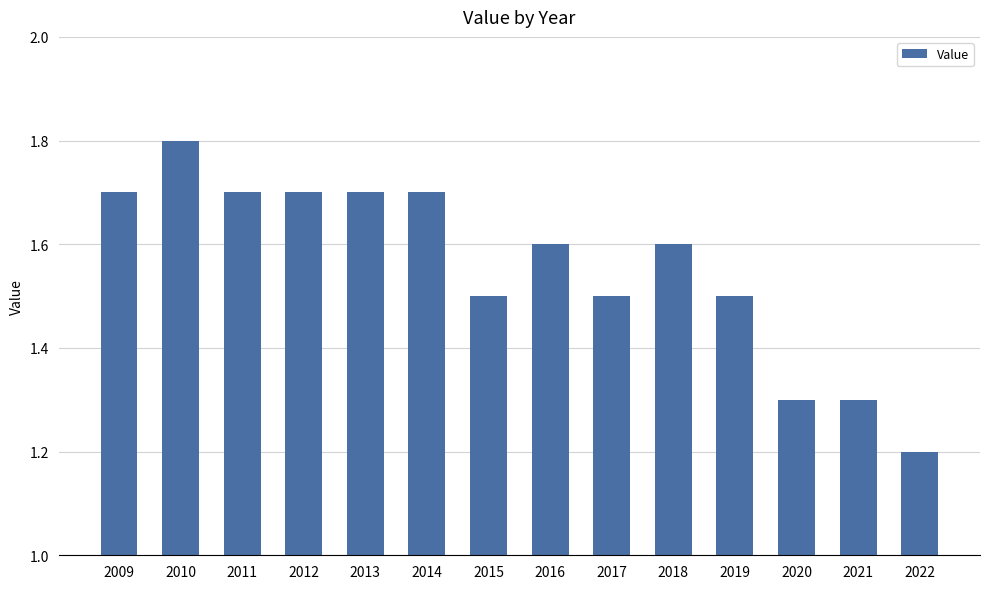

Read the value at 2020.

1.3